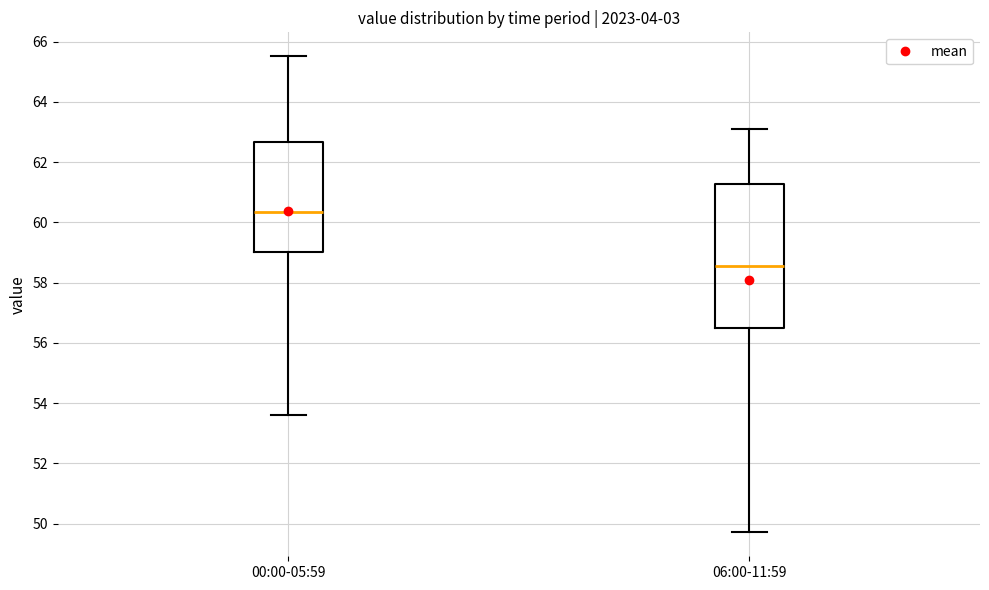

Reading left to right, transcribe this box plot: for each box, give where its median line is, the range the box spans, and where its two whiskers end, as read against the y-axis. The values are not printed on the chart, so give them approximately, as read against the axis.

00:00-05:59: median 60.4, box 59.0 to 62.6, whiskers 53.6 to 65.6
06:00-11:59: median 58.6, box 56.6 to 61.2, whiskers 49.8 to 63.2